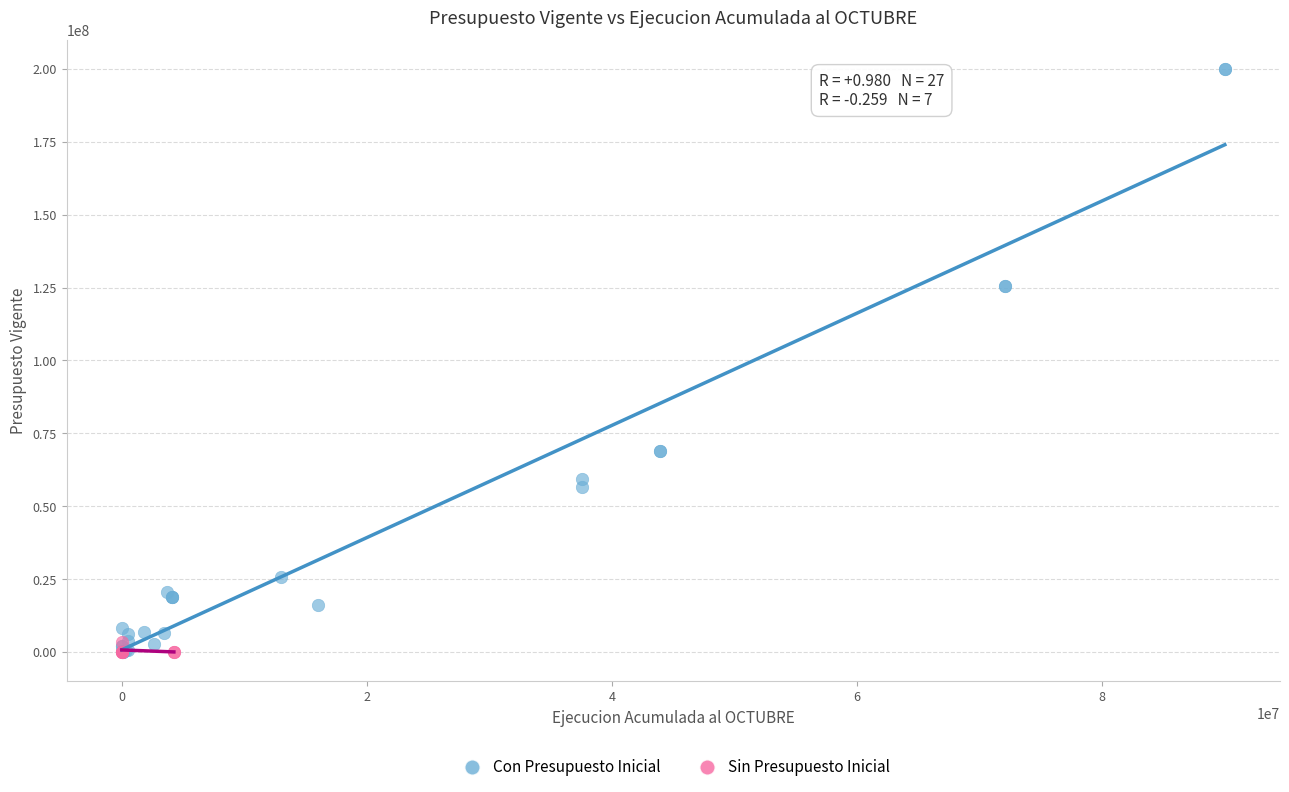

What are all the series names shown in the legend?

Con Presupuesto Inicial, Sin Presupuesto Inicial